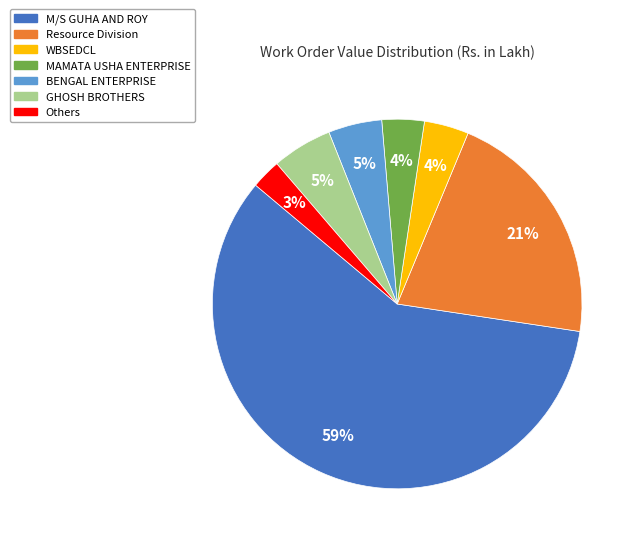

To the nearest percent, what is the average slice percentage?

14%